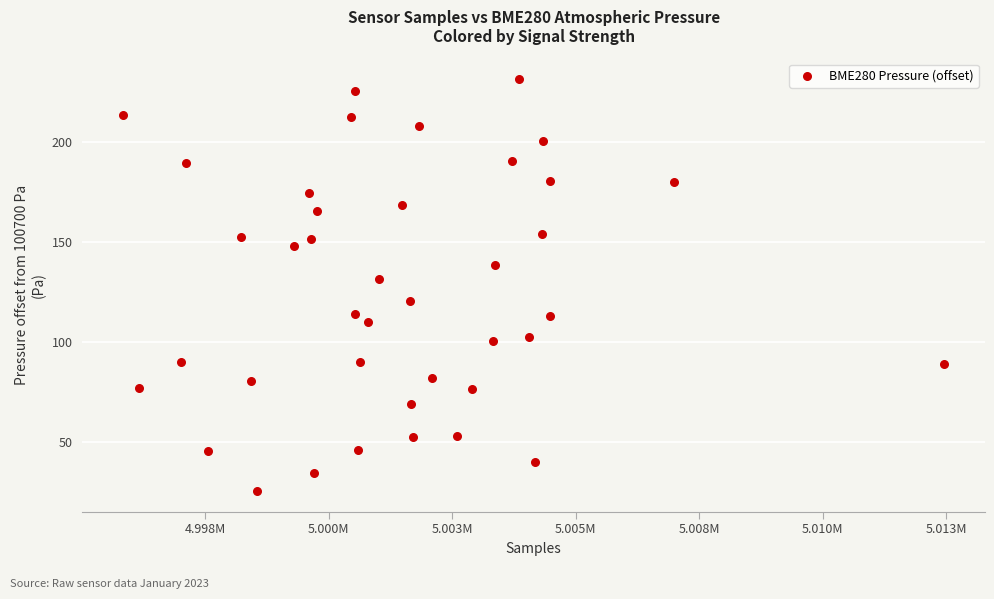

What Y value in the scatter plot is closest to 128?

131.6